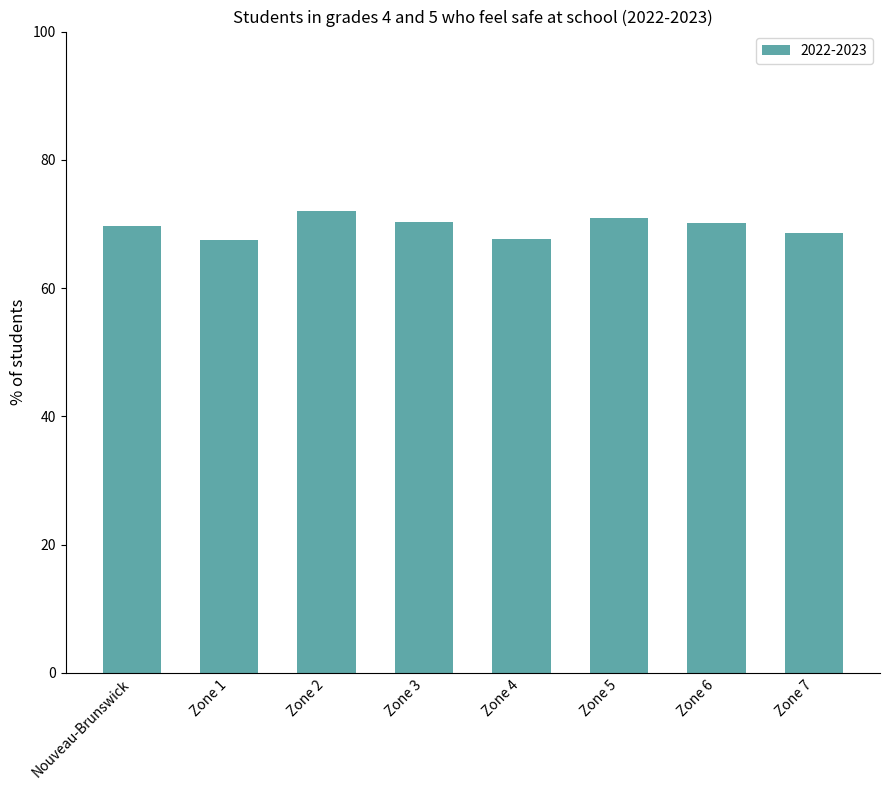

What is the ratio of the value at Zone 7 to the value at Nouveau-Brunswick?

1.0